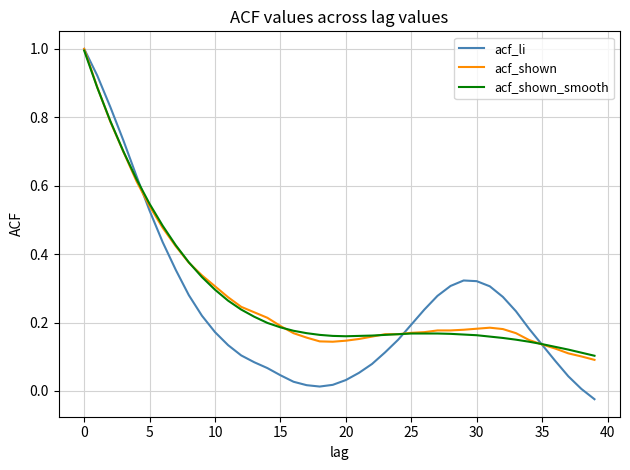

What is the maximum value shown in the chart?

1.0